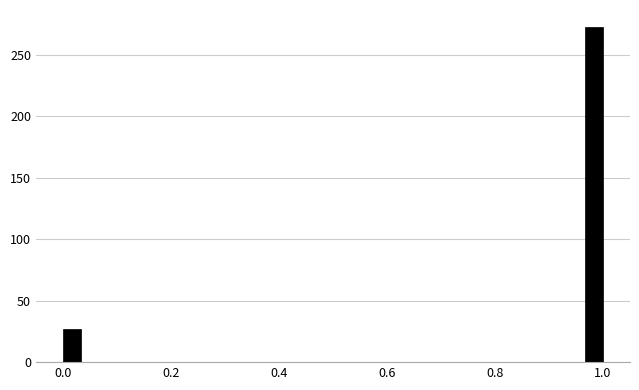

Around what value on the x-axis is the tallest bar? Give the approximate position of its centre, as read against the axis.

0.98